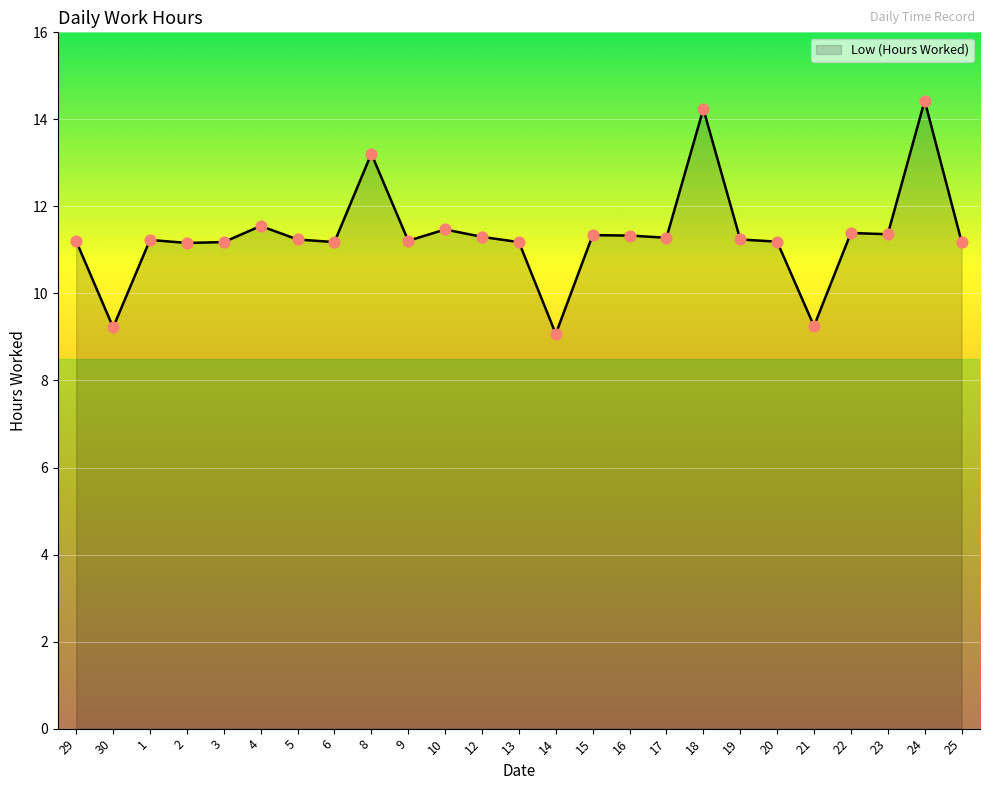

What is the change in value from 8 to 13?

-2.0